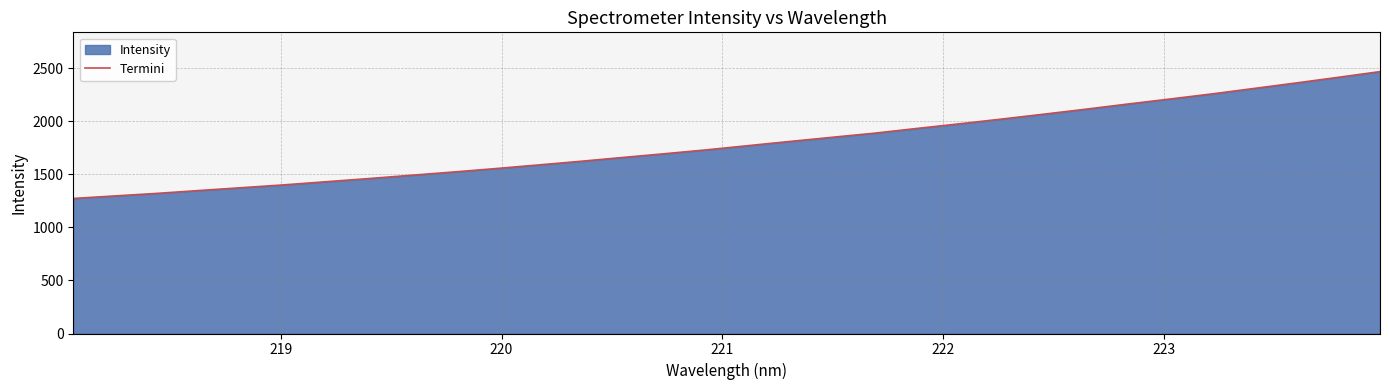

What is the sum of all values?

57328.6